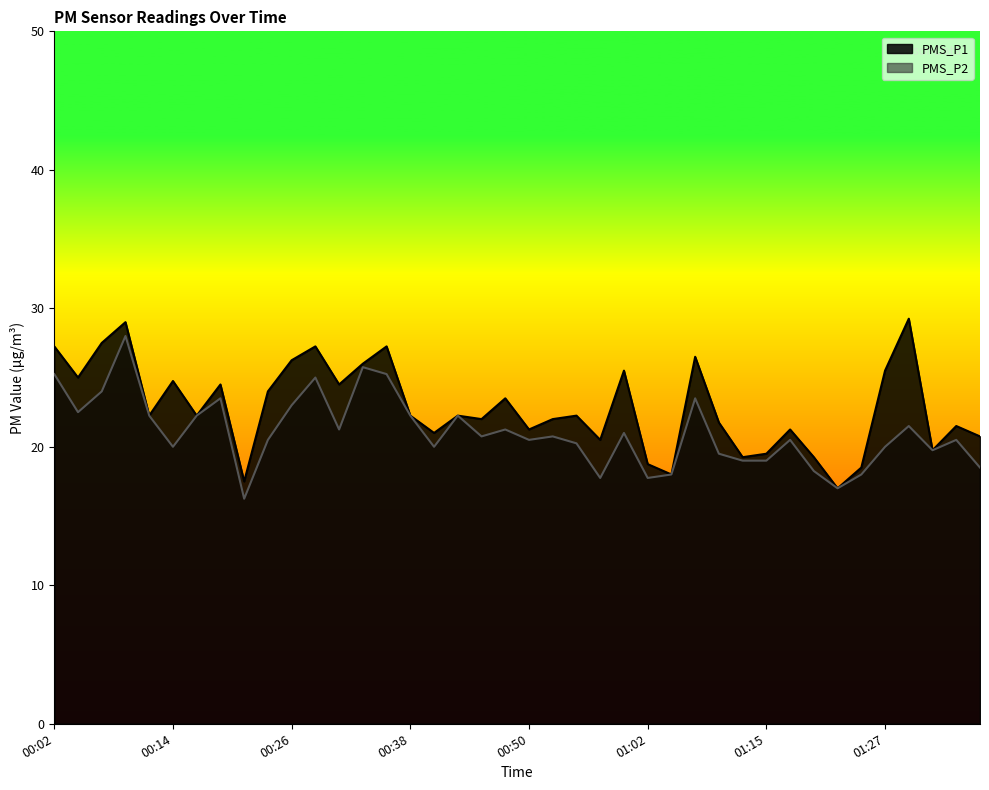

The value of PMS_P2 at 00:21 is 16.2. True or false?

True